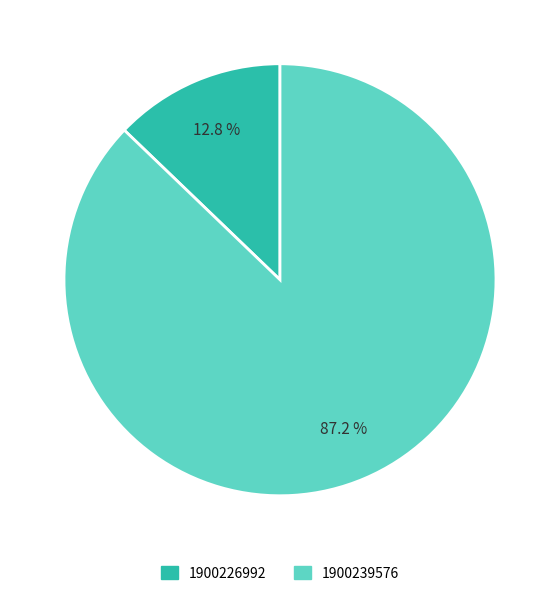

How many segments does this pie chart have?

2